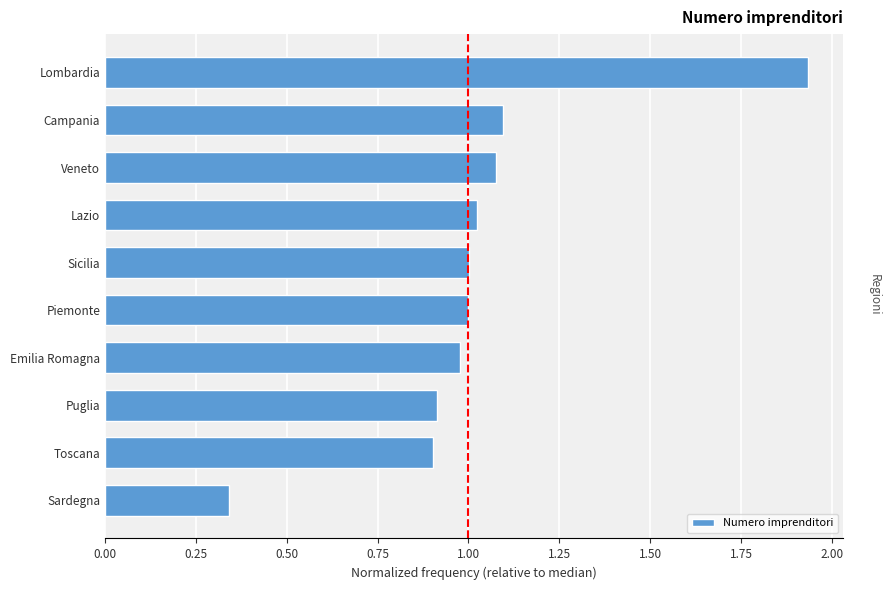

The value at Veneto is 0.5. True or false?

False